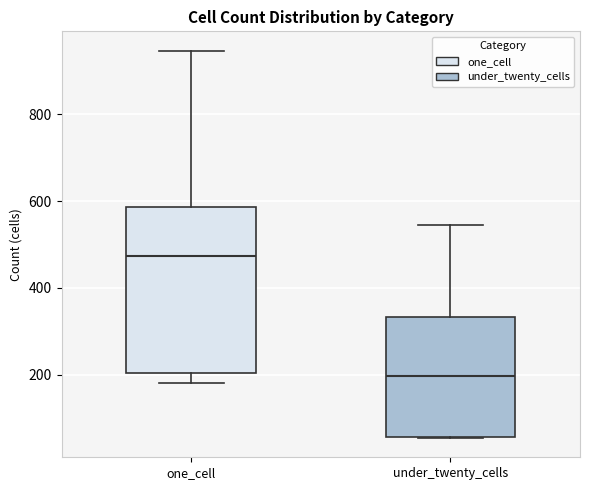

Reading left to right, read every box against the y-axis: the position of its median line, the range the box covers, and the ends of its whiskers. The values are not printed on the chart, so give them approximately, as read against the axis.

one_cell: median 480, box 200 to 580, whiskers 180 to 940
under_twenty_cells: median 200, box 60 to 340, whiskers 60 to 540